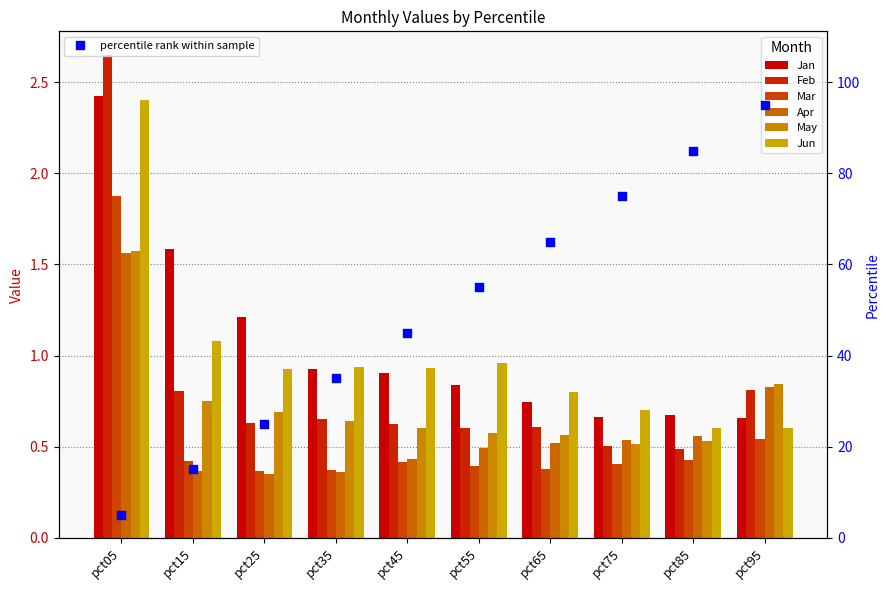

Which series has the largest total across all categories?

Jan